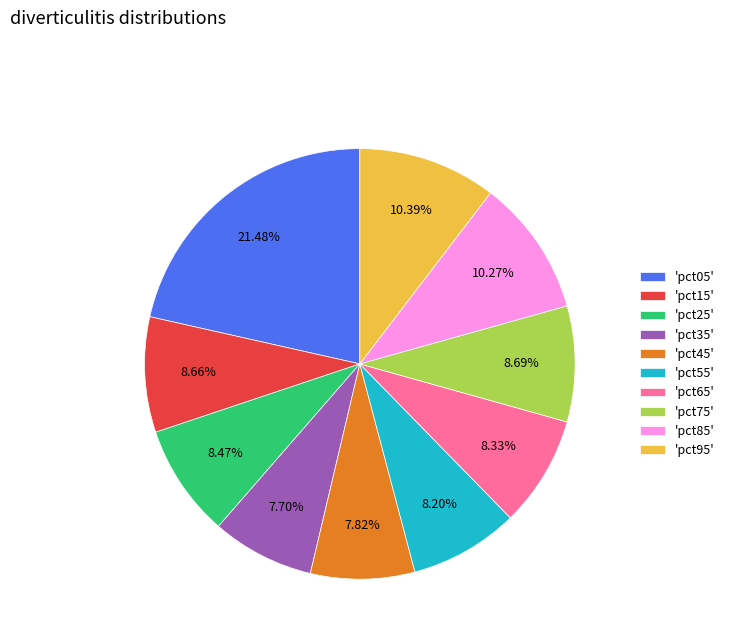

Do 'pct45' and 'pct25' together represent more than half of the pie?

No